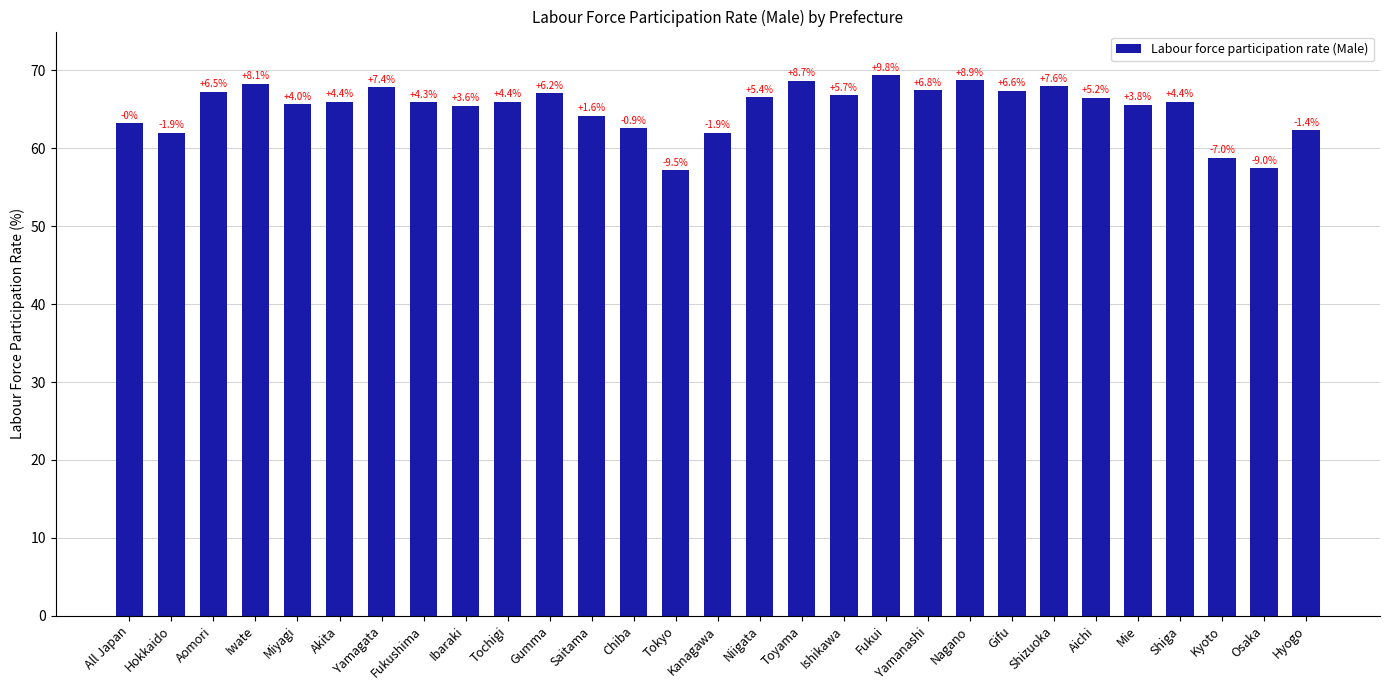

Read the value at Shiga.

66.0